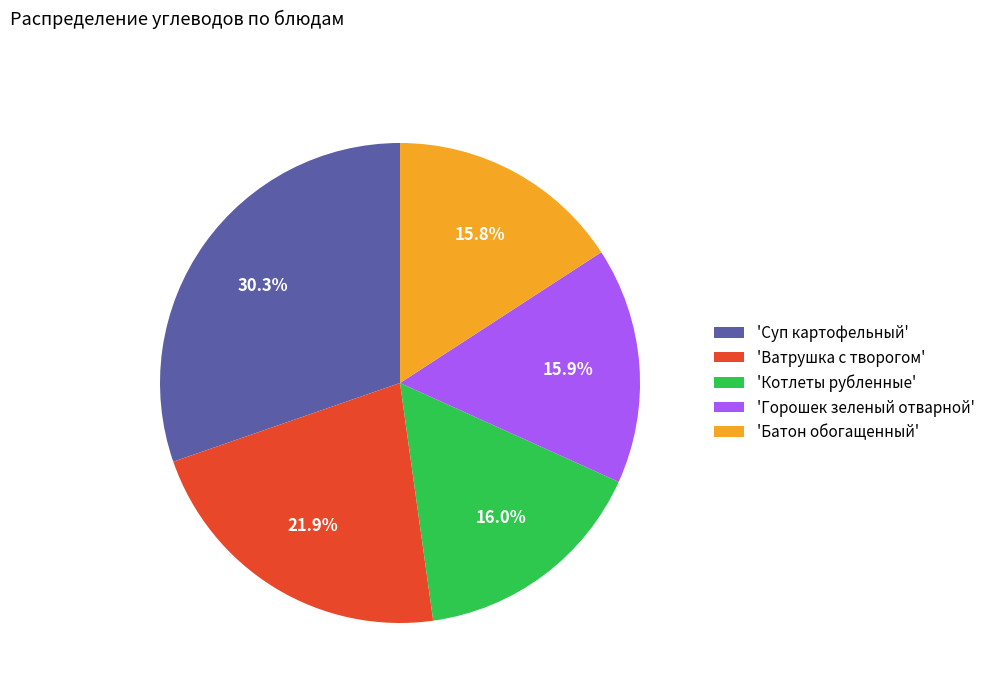

Approximately how many times larger is the value at 'Ватрушка с творогом' compared to 'Котлеты рубленные'?

1.4